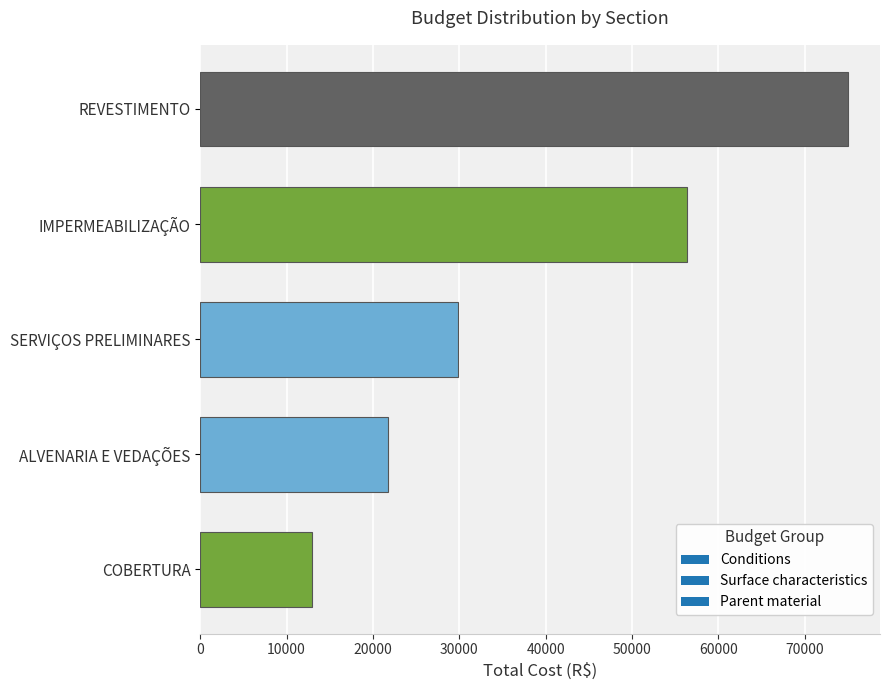

List the labels in order of value, smallest first.

COBERTURA, ALVENARIA E VEDAÇÕES, SERVIÇOS PRELIMINARES, IMPERMEABILIZAÇÃO, REVESTIMENTO